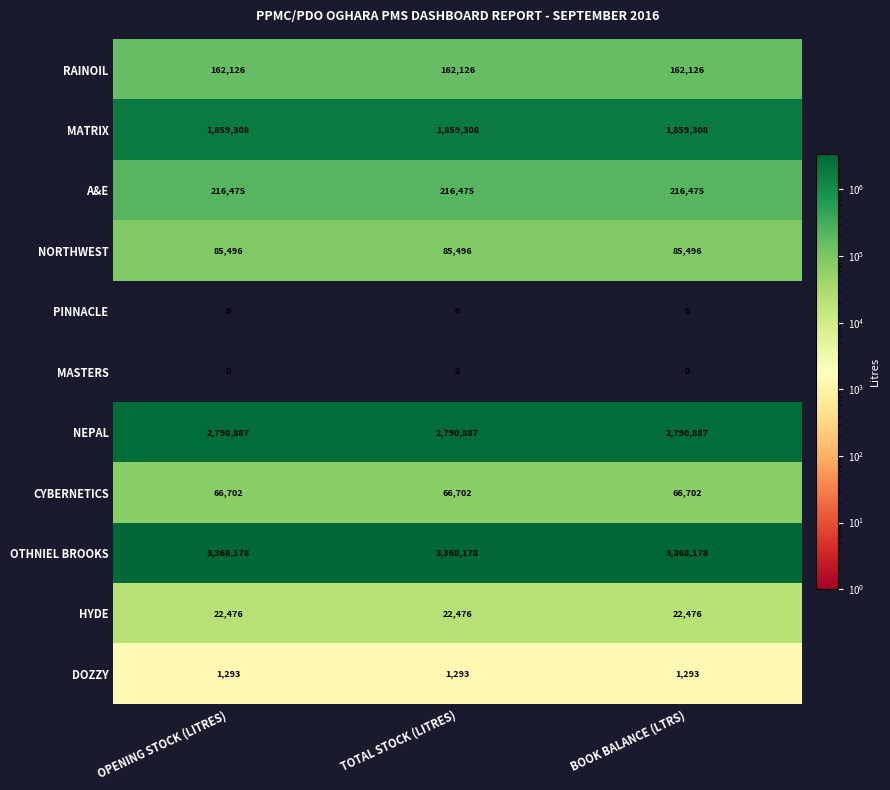

What is the spread (max minus min) of values at BOOK BALANCE (LTRS)?

3368178